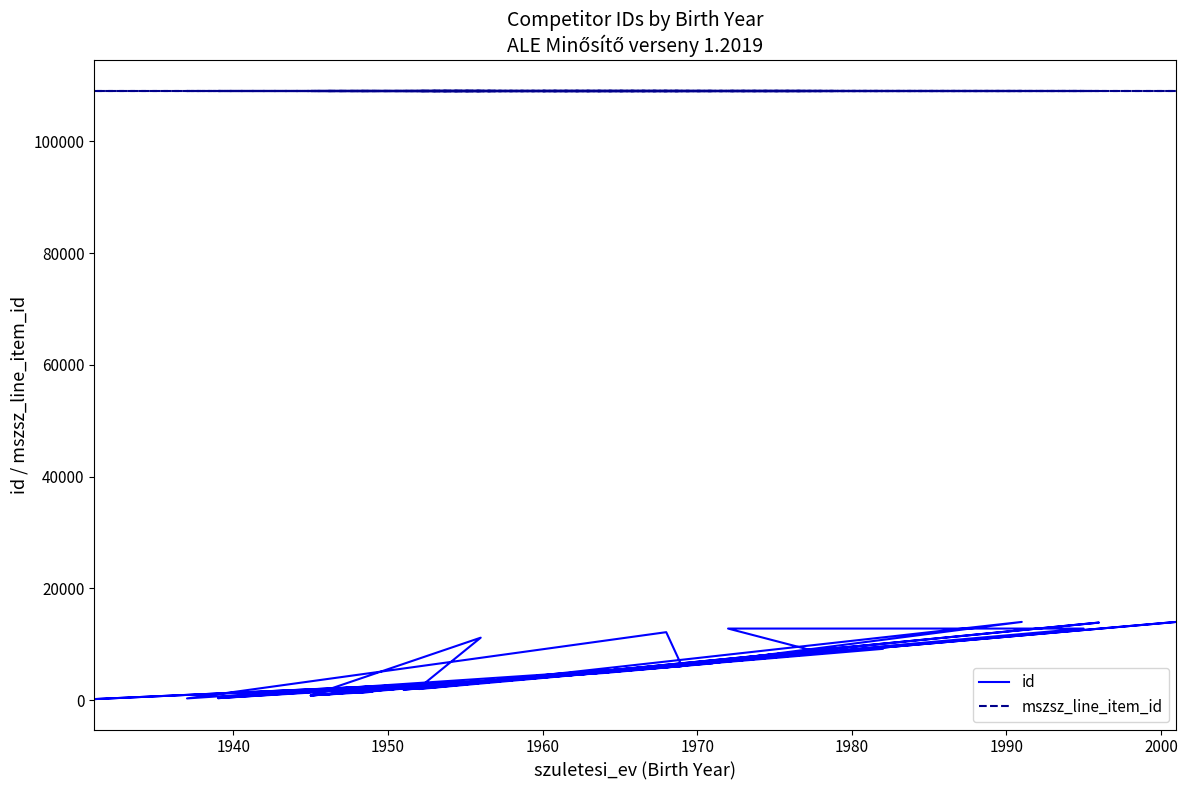

Is it true that id equals 1318 at 1960?

False